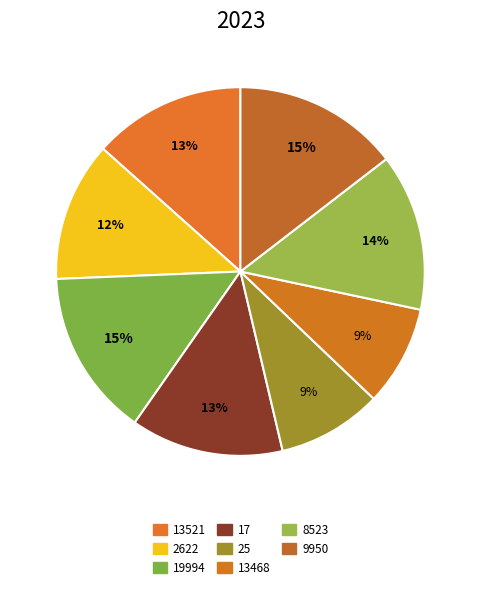

Count the number of slices in the pie.

8